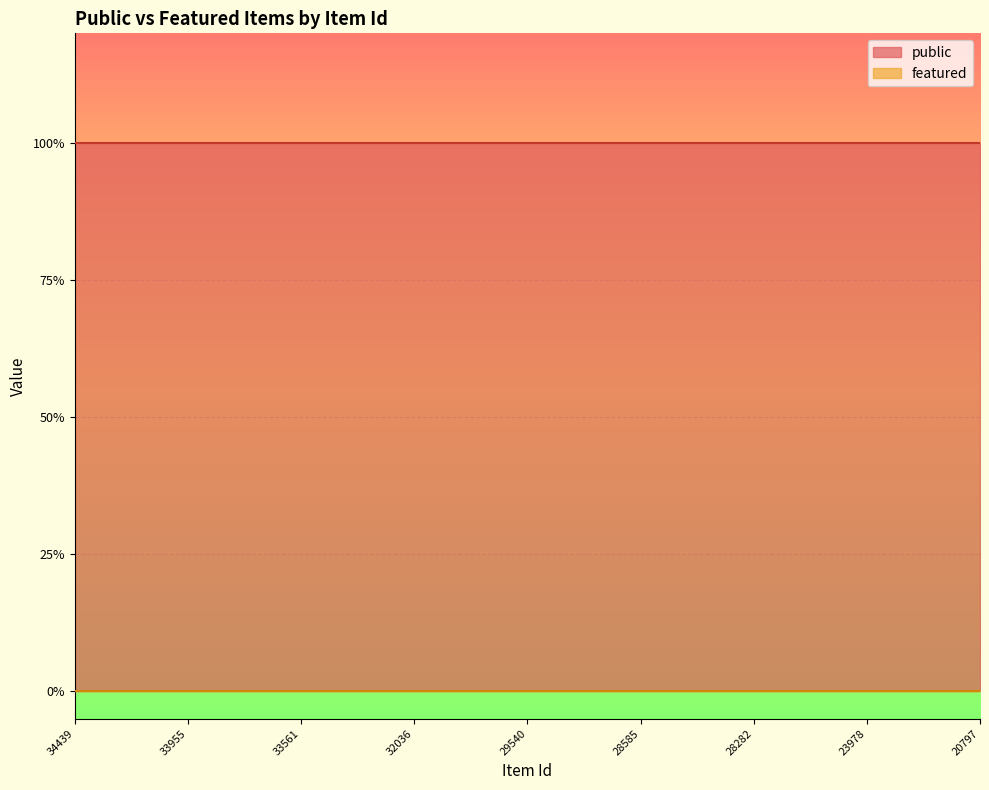

Reading right to left, list all the values displayed in this chart.

public: 20797=1	22973=1	23000=1	23978=1	24643=1	25370=1	28282=1	28335=1	28357=1	28585=1	28638=1	28660=1	29540=1	29773=1	30120=1	32036=1	32038=1	32039=1	33561=1	33562=1	33563=1	33955=1	34221=1	34250=1	34439=1
featured: 20797=0	22973=0	23000=0	23978=0	24643=0	25370=0	28282=0	28335=0	28357=0	28585=0	28638=0	28660=0	29540=0	29773=0	30120=0	32036=0	32038=0	32039=0	33561=0	33562=0	33563=0	33955=0	34221=0	34250=0	34439=0